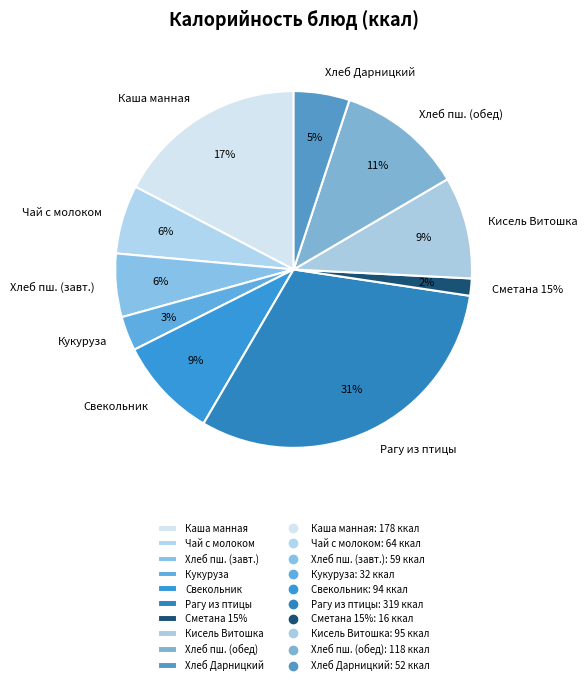

Is it true that Свекольник is 9% of the pie?

True